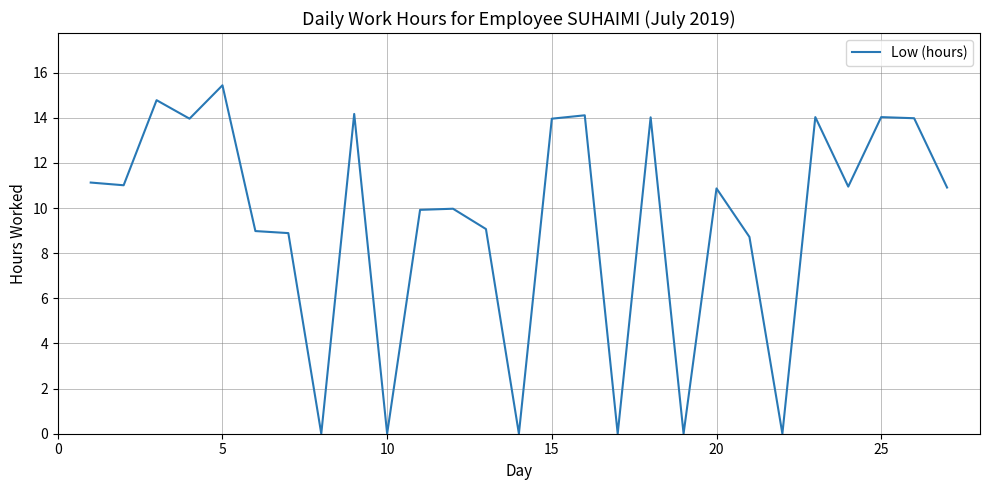

What is the maximum value shown in the chart?

15.4